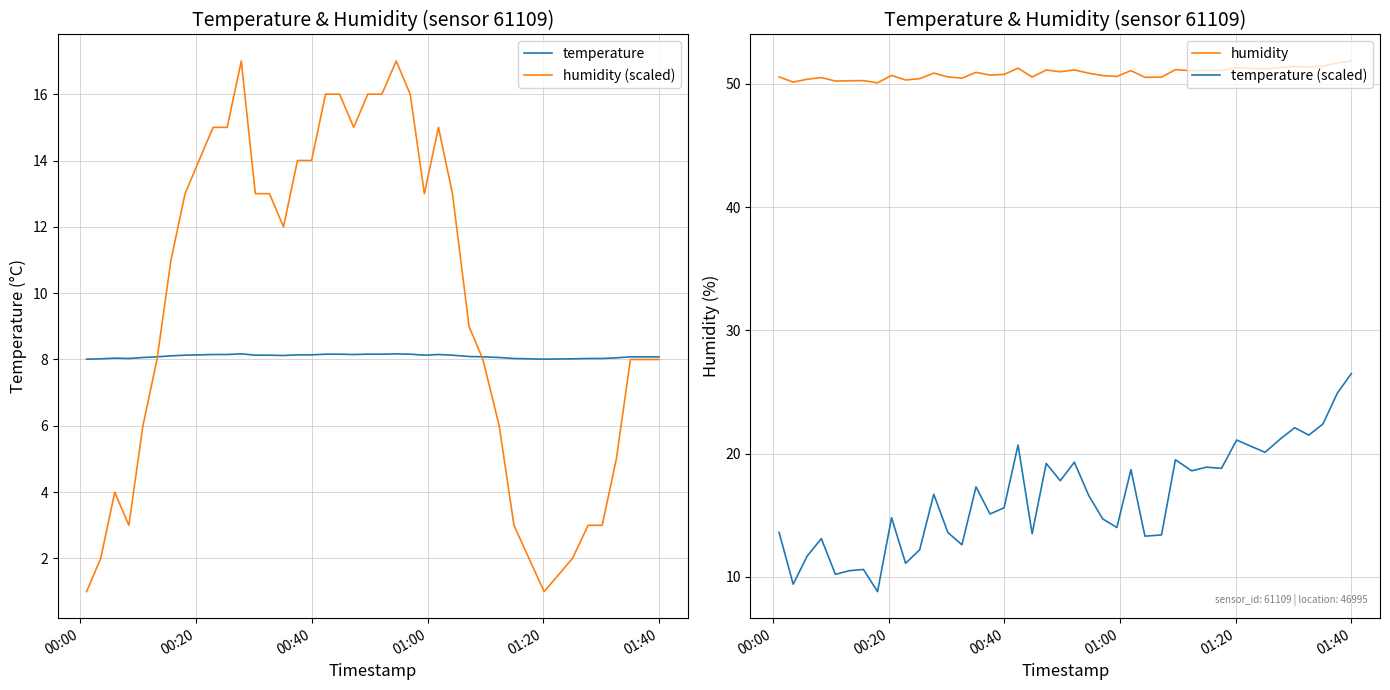

What is the lowest value of the temperature series?

8.0